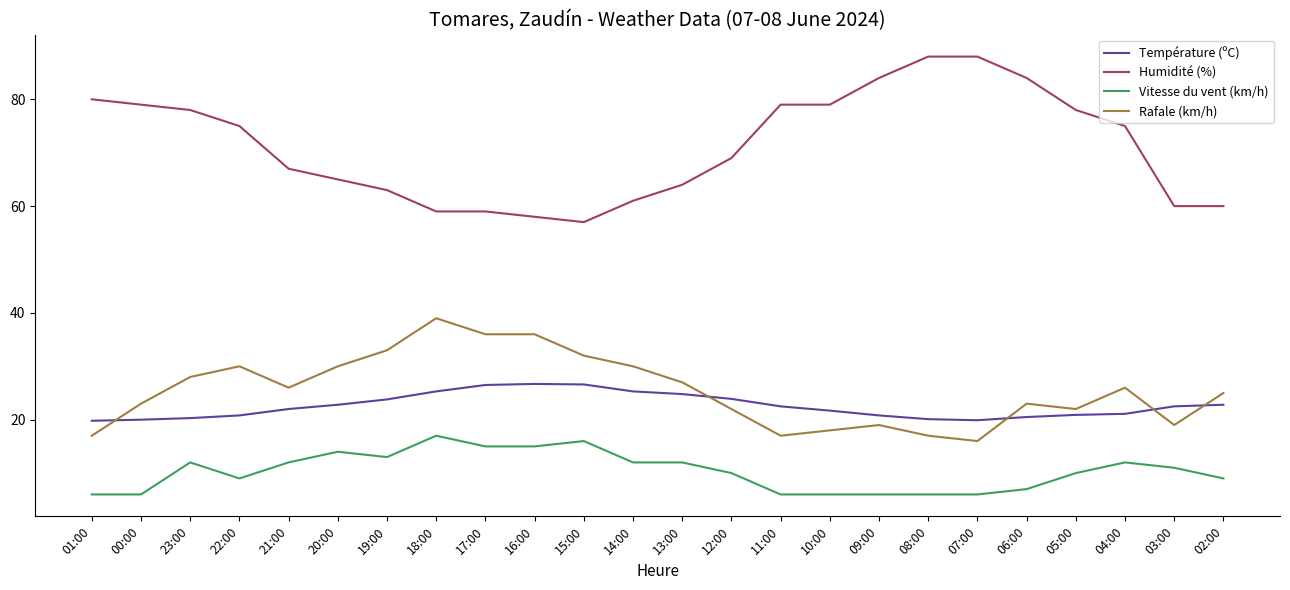

The Rafale (km/h) series shows 30.0 at 20:00. True or false?

True